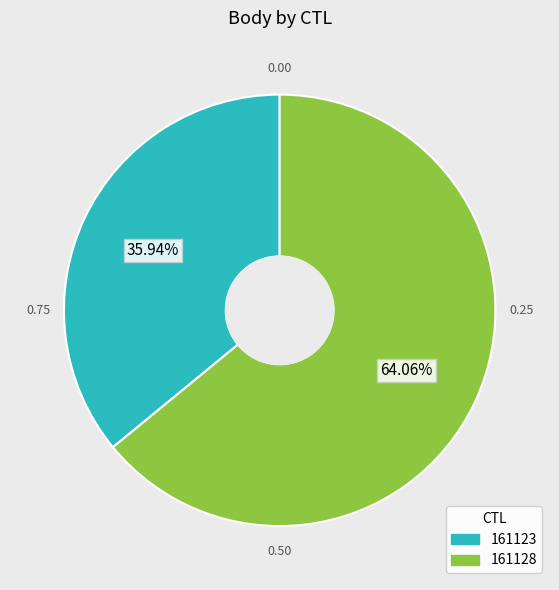

To the nearest percent, what percentage of the pie is 161128?

64%